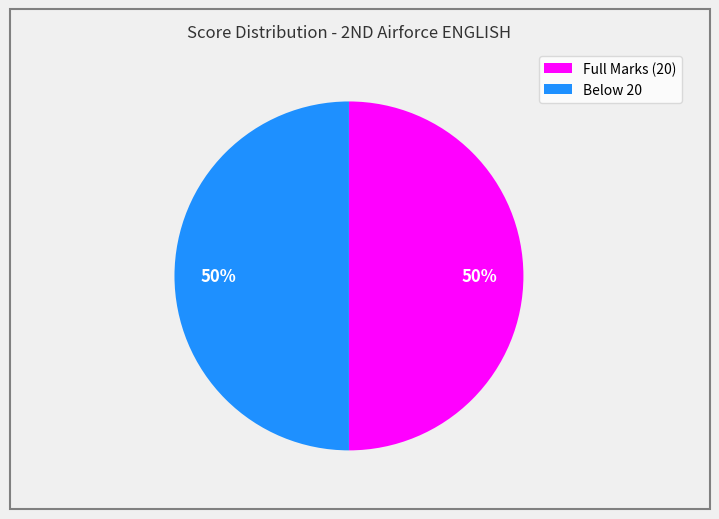

To the nearest percent, what percentage of the pie is Below 20?

50%